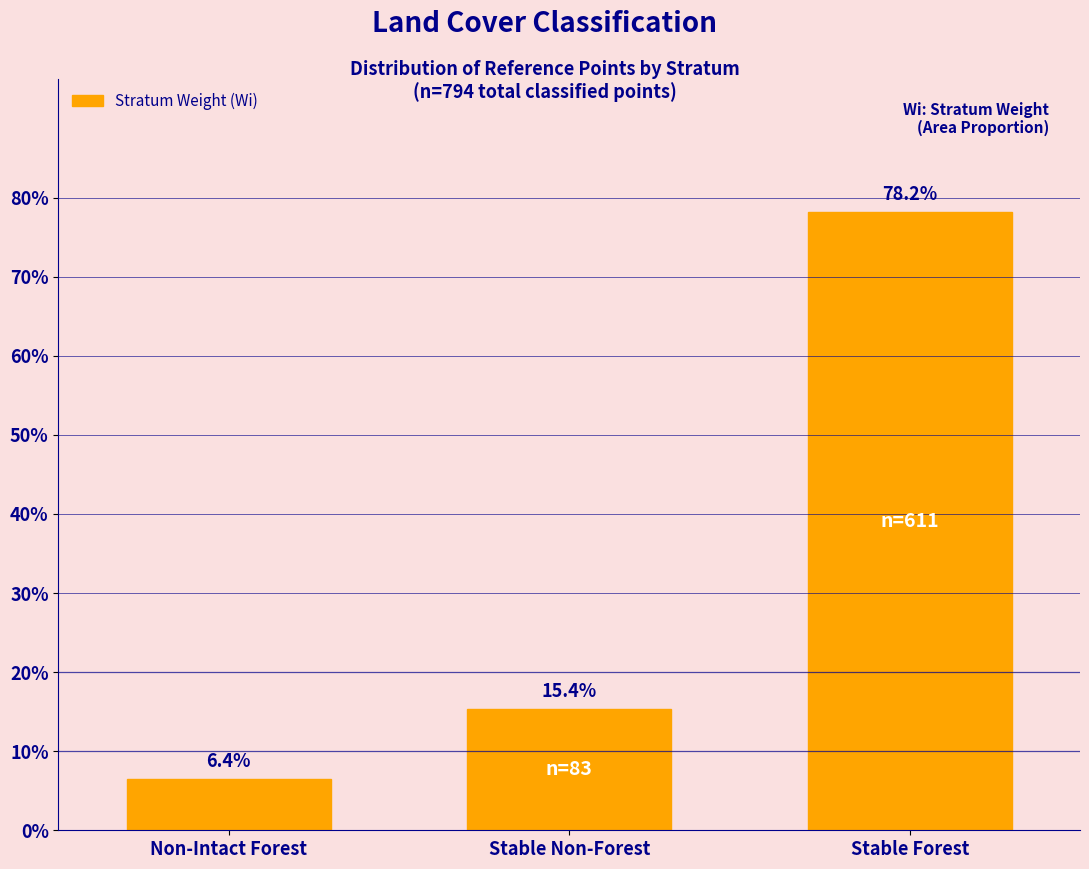

Are the bars horizontal?

No